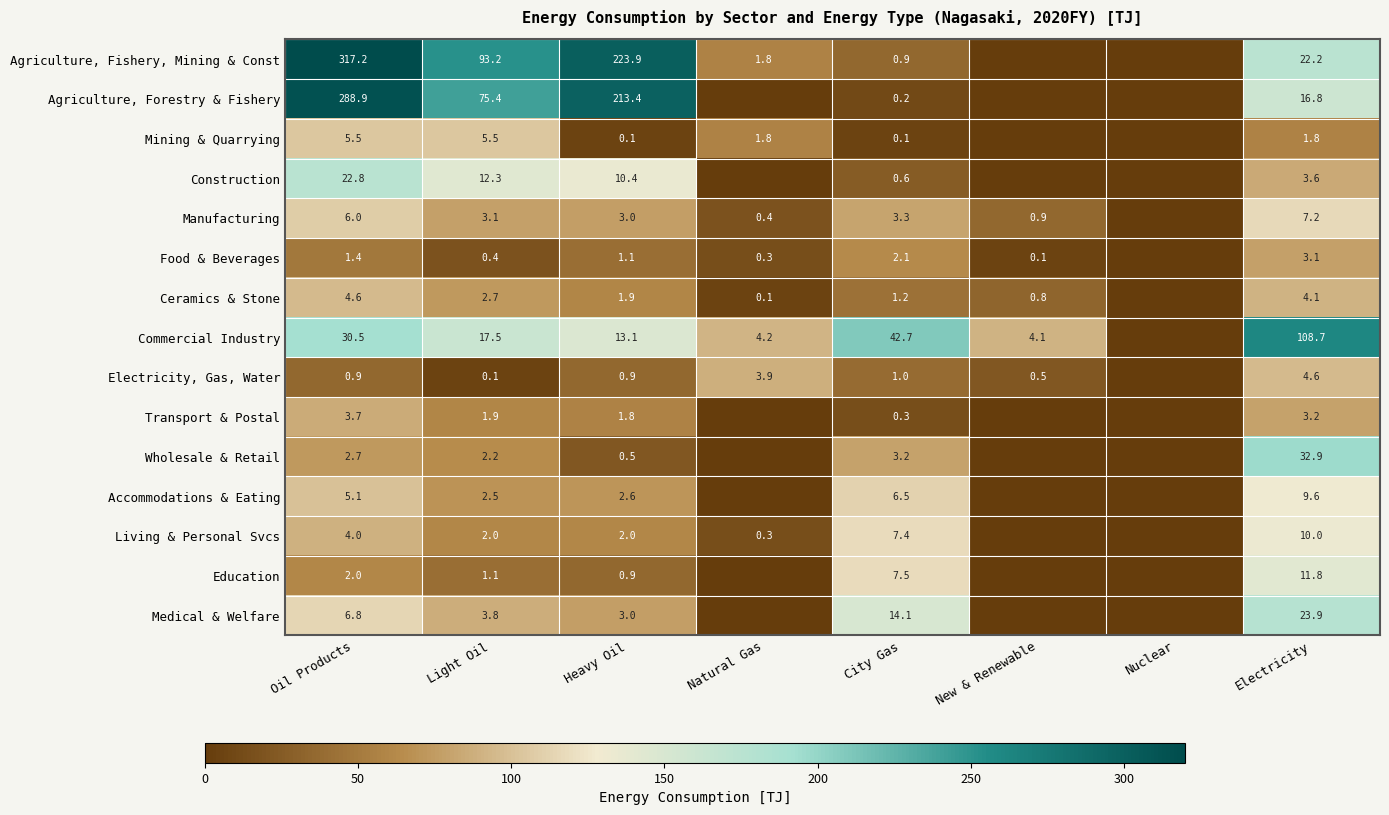

The value of Commercial Industry at Heavy Oil is 18.1. True or false?

False